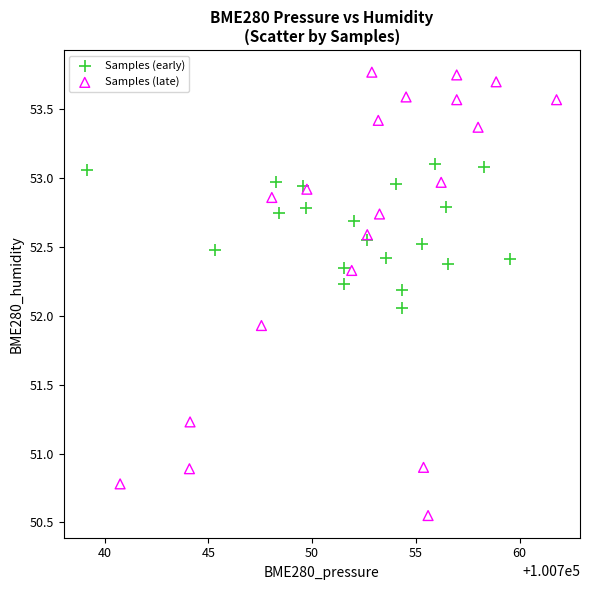

Which series reaches the minimum Y coordinate?

Samples (late)